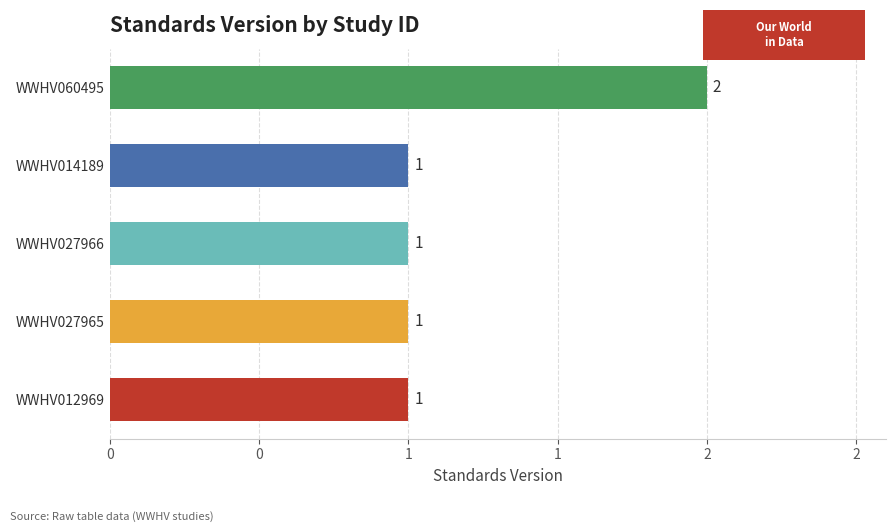

How many series are shown in this chart?

1